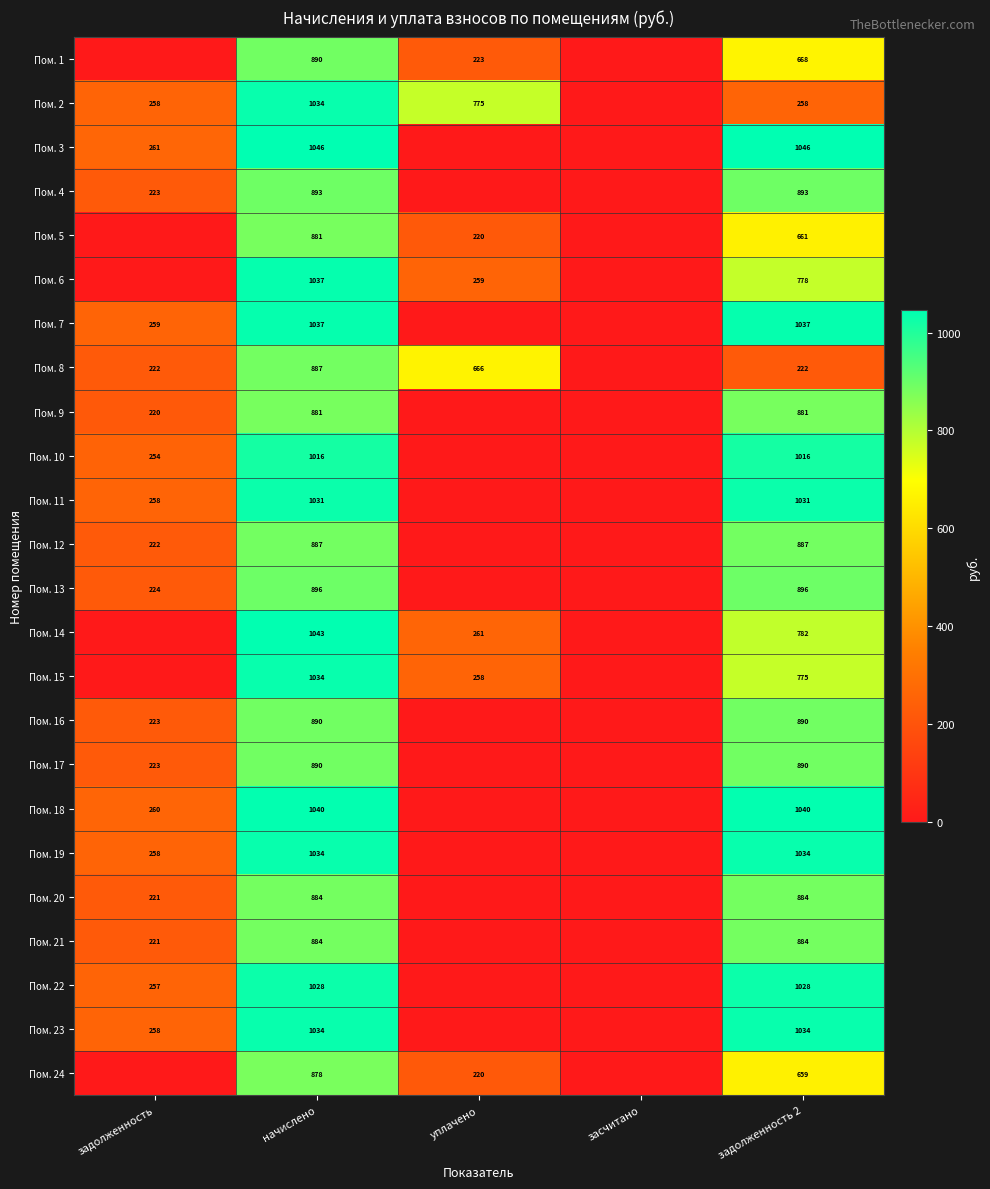

Is the value of Пом. 22 at задолженность 2 greater than the value of Пом. 15 at задолженность 2?

Yes